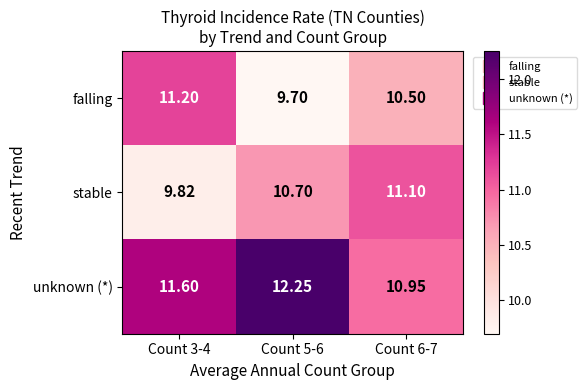

Which series has the largest total across all categories?

unknown (*)